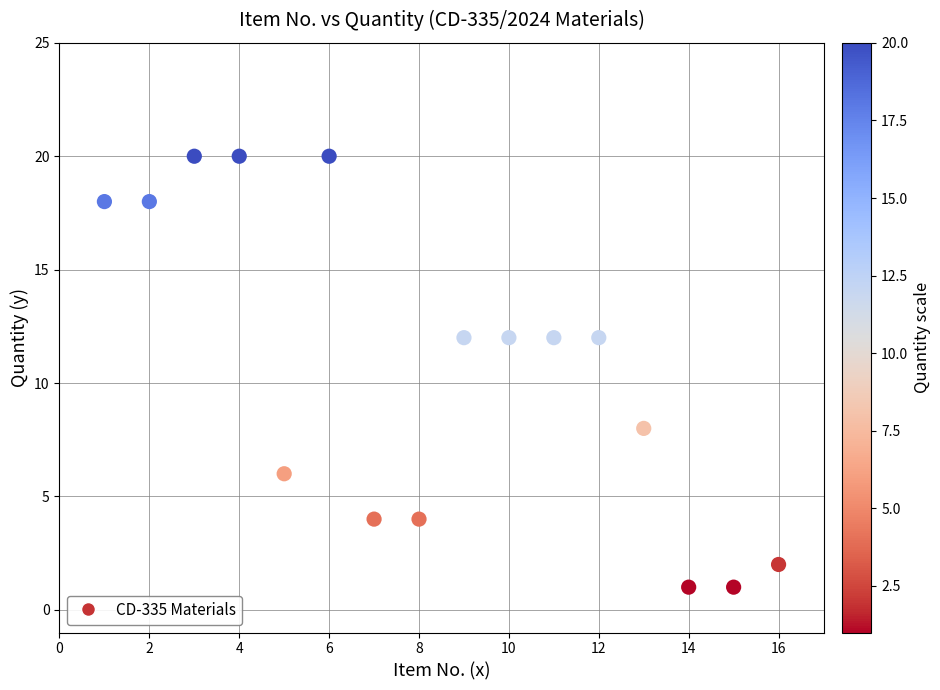

What is the range of X values (max minus min)?

15